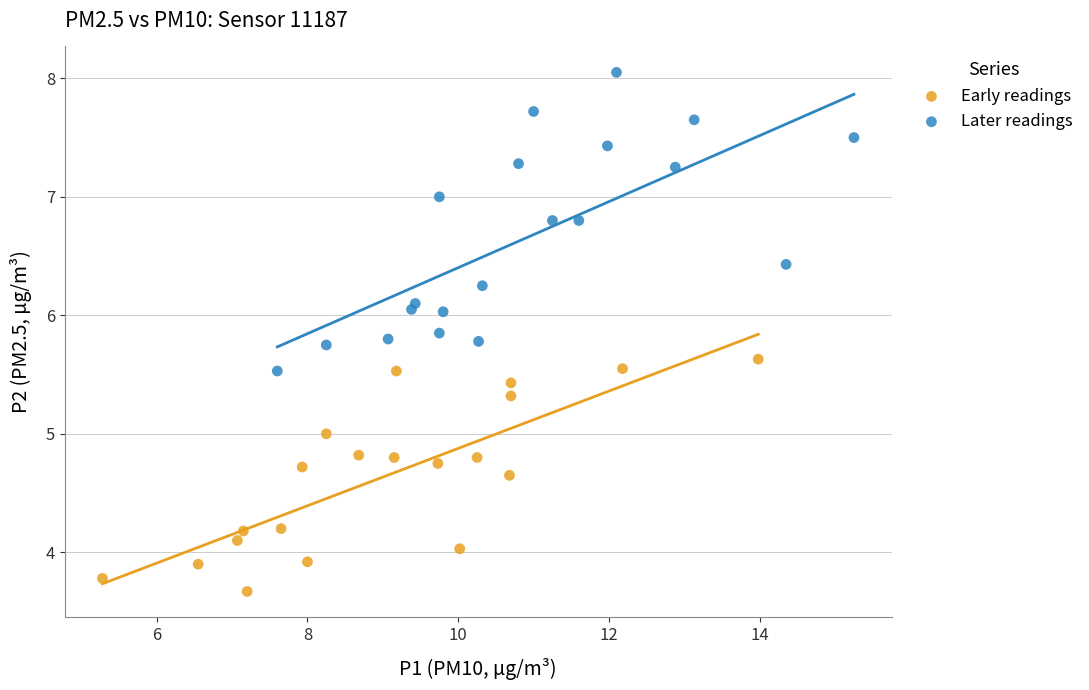

What are all the series names shown in the legend?

Early readings, Later readings